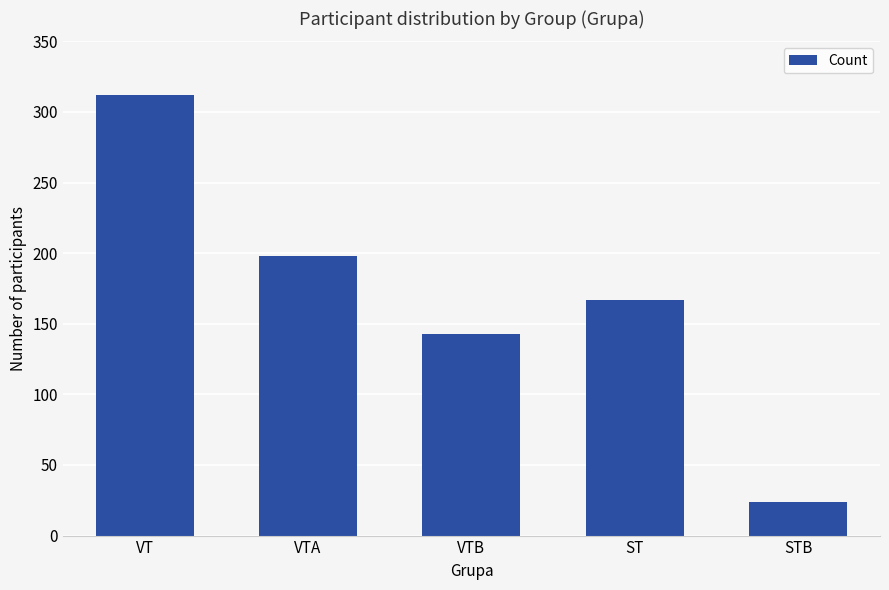

At which label does the data first exceed 167?

VT